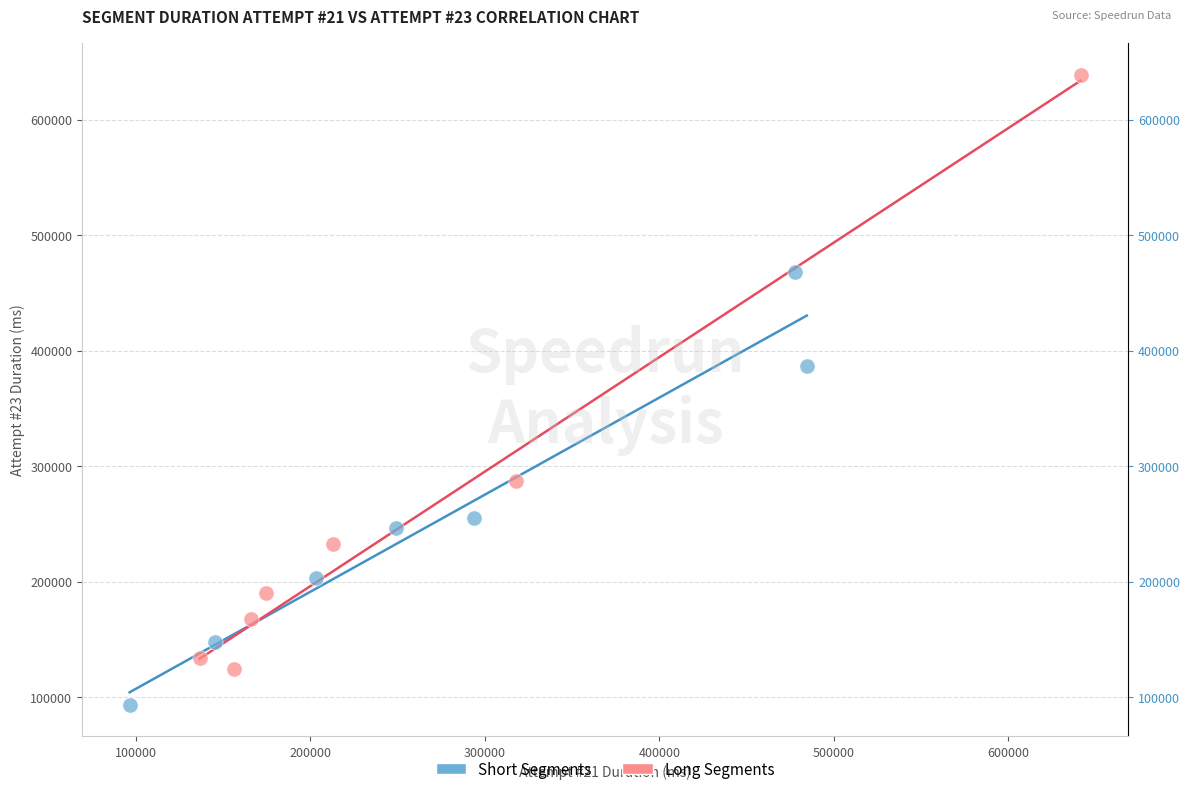

Which series has the widest spread of Y values?

Long Segments